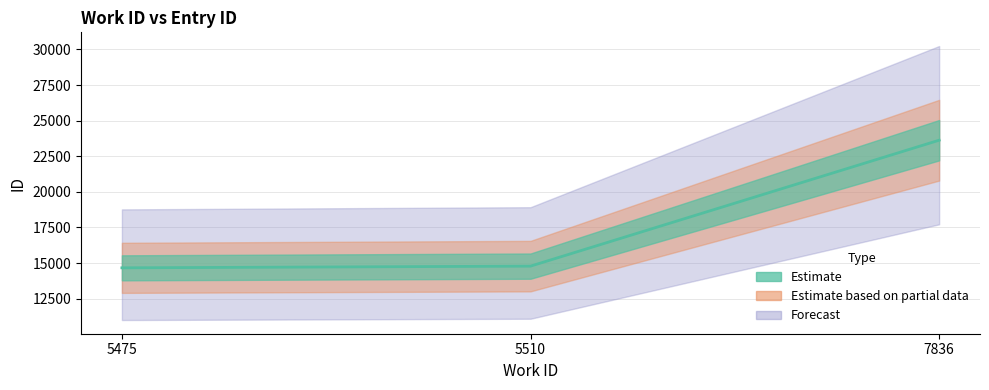

Which category has the lowest value across all series?

5475